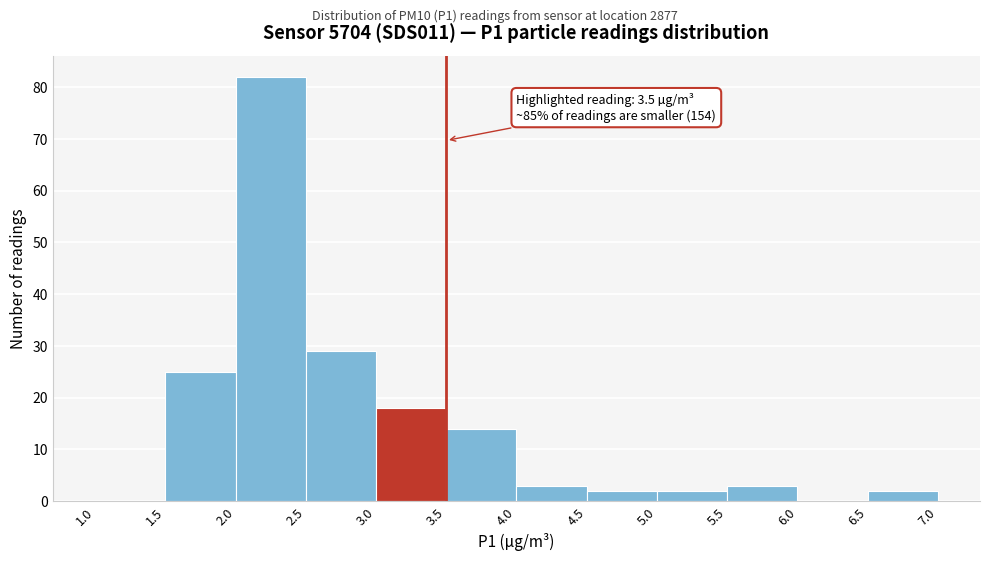

Which range on the x-axis has the tallest bar?

2.0 to 2.5